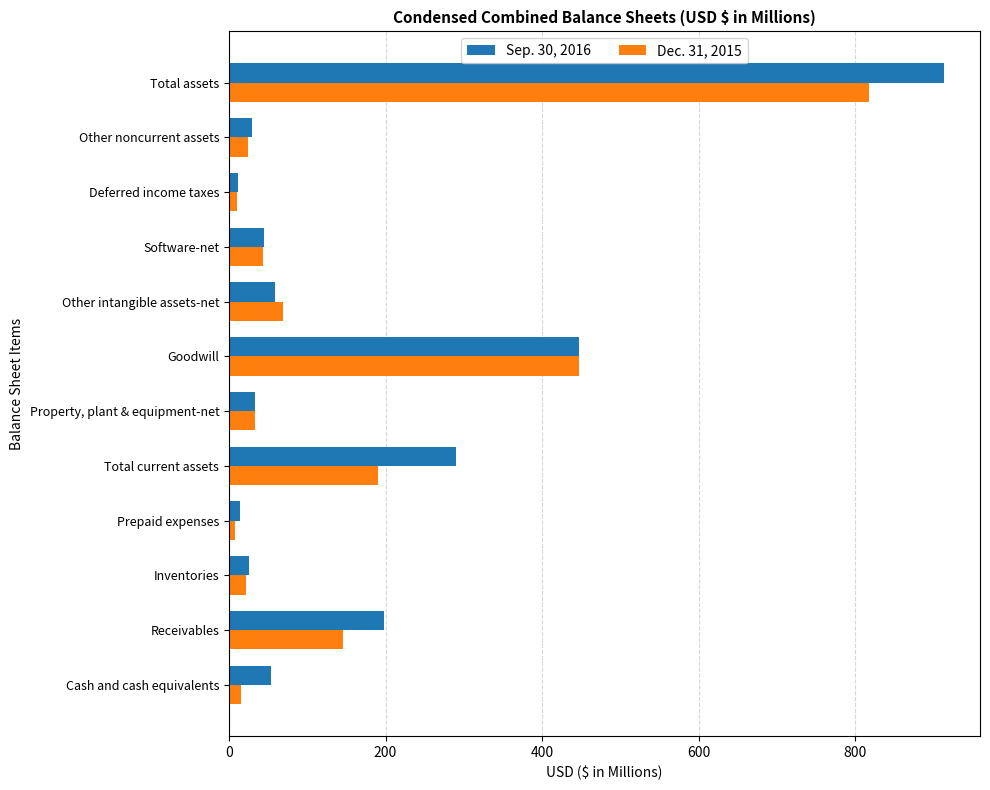

What is the difference between the maximum and second lowest values in the Dec. 31, 2015 series?

807.0